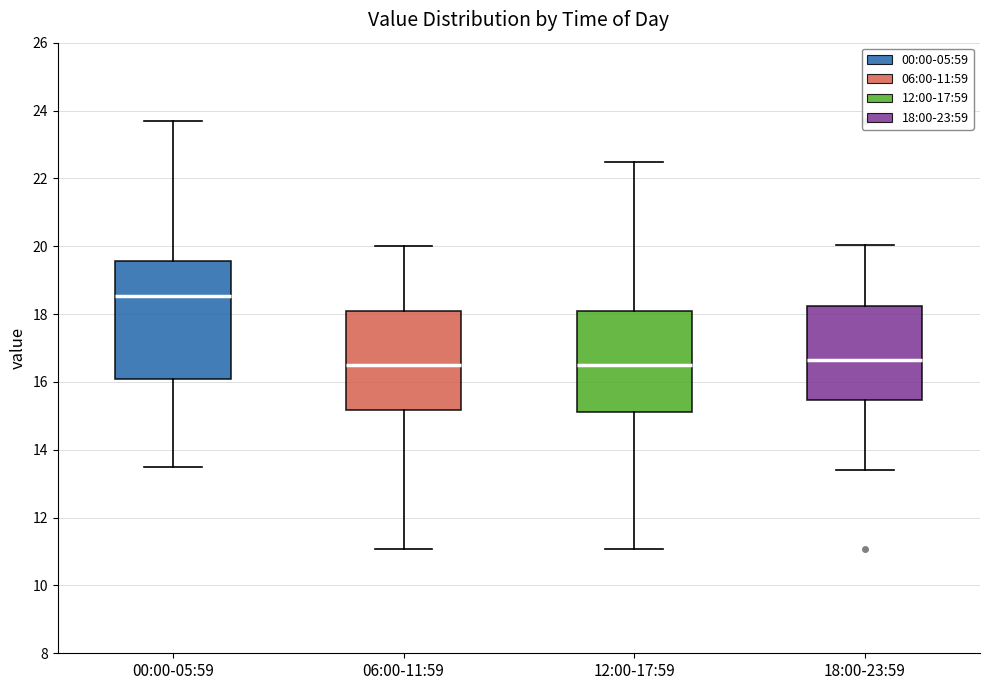

Reading left to right, transcribe this box plot: for each box, give where its median line is, the range the box spans, and where its two whiskers end, as read against the y-axis. The values are not printed on the chart, so give them approximately, as read against the axis.

00:00-05:59: median 18.6, box 16.0 to 19.6, whiskers 13.6 to 23.8
06:00-11:59: median 16.4, box 15.2 to 18.0, whiskers 11.0 to 20.0
12:00-17:59: median 16.4, box 15.2 to 18.0, whiskers 11.0 to 22.4
18:00-23:59: median 16.6, box 15.4 to 18.2, whiskers 13.4 to 20.0